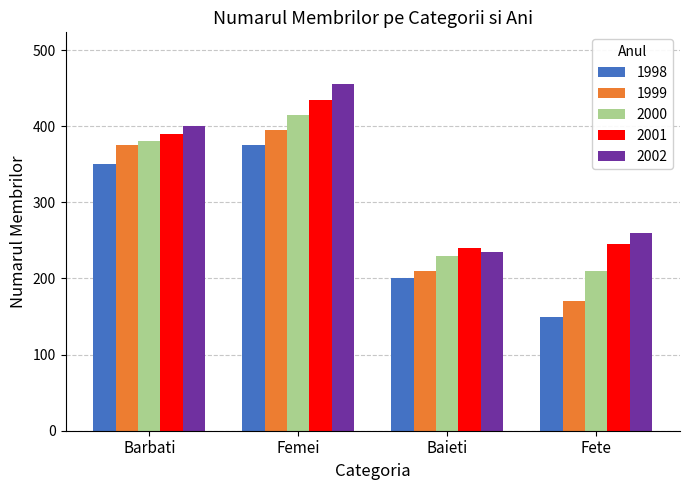

Reading left to right, extract all data points from this chart.

1998: Barbati=350	Femei=375	Baieti=200	Fete=150
1999: Barbati=375	Femei=395	Baieti=210	Fete=170
2000: Barbati=380	Femei=415	Baieti=230	Fete=210
2001: Barbati=390	Femei=435	Baieti=240	Fete=245
2002: Barbati=400	Femei=455	Baieti=235	Fete=260